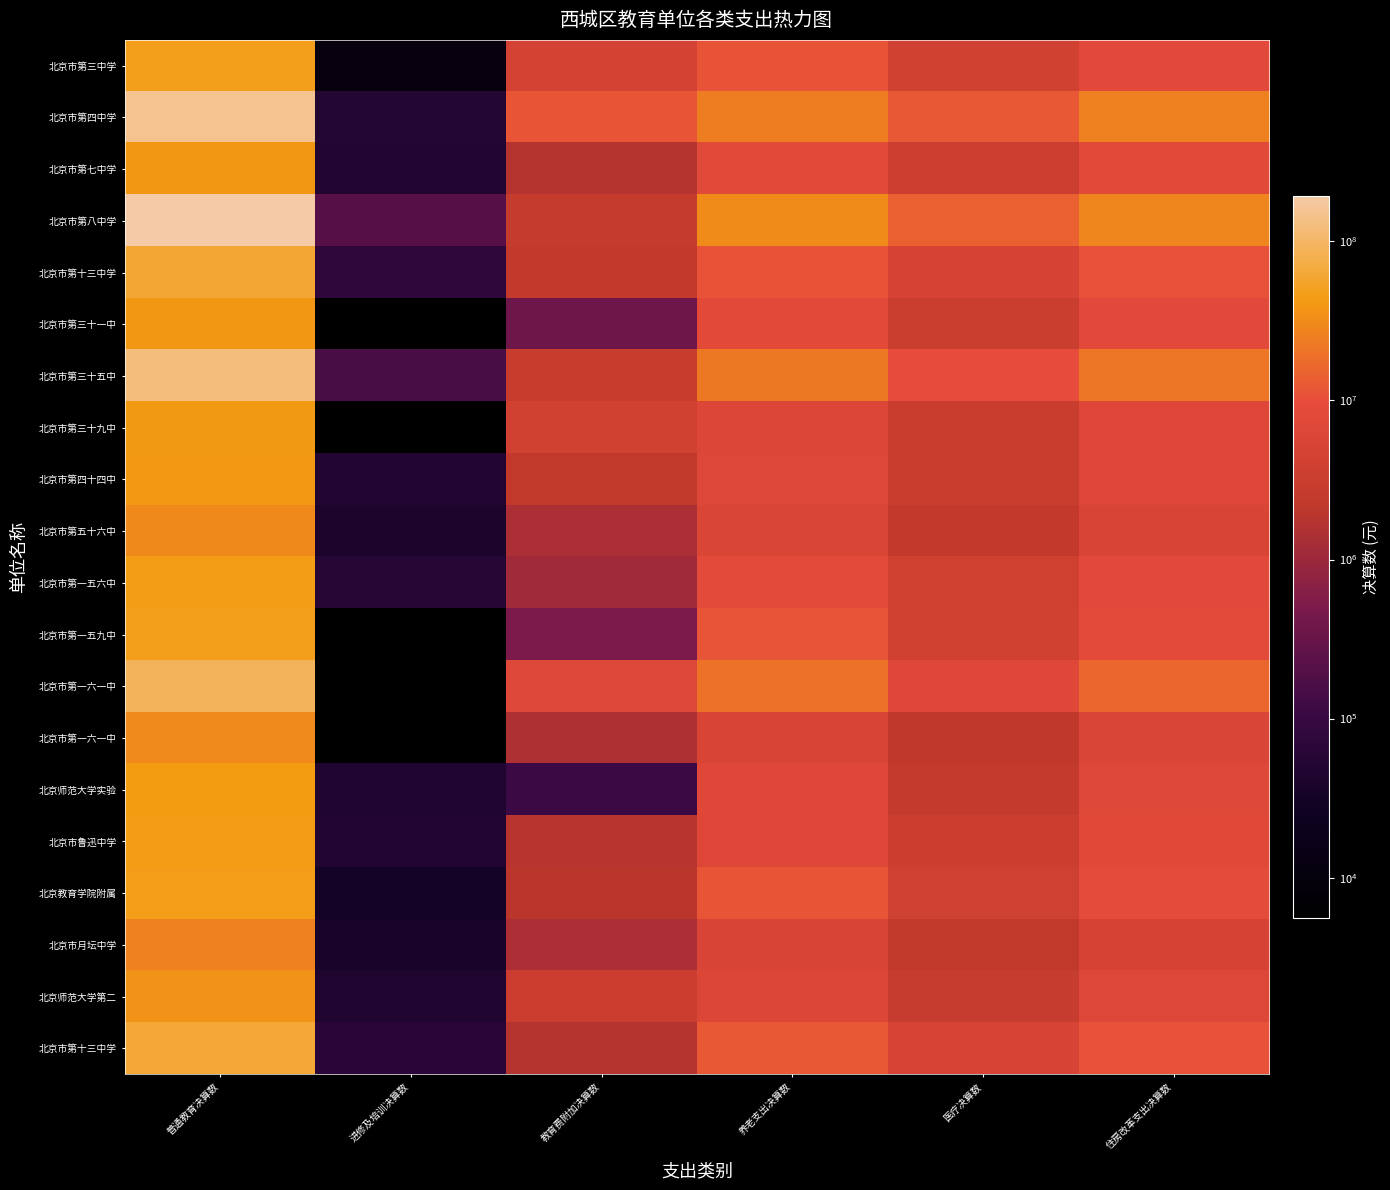

What is the total value across all series at 教育费附加决算数?

54822398.2